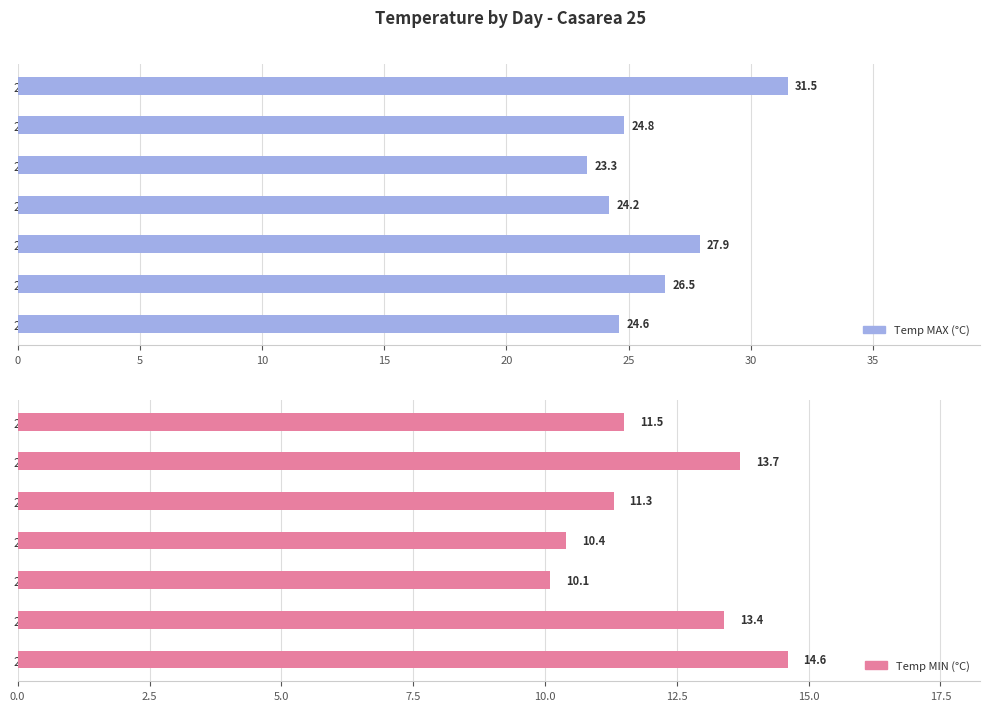

At which label does Temp MIN (°C) reach its peak?

2021-05-30